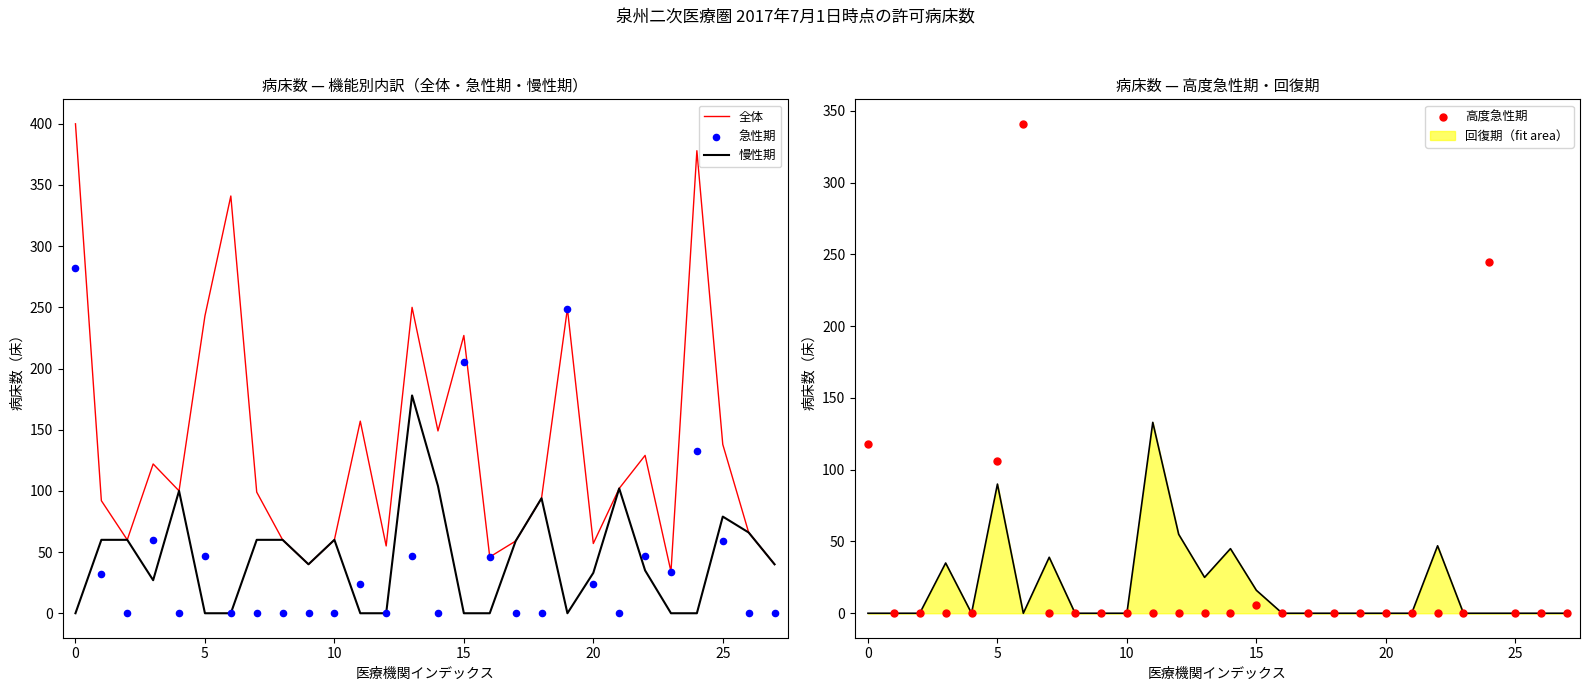

Which series reaches the minimum Y coordinate?

慢性期